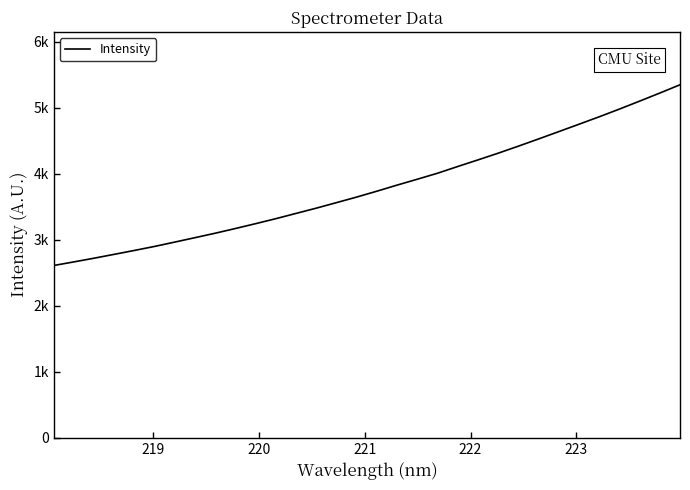

Does the chart display data point markers on the line(s)?

No